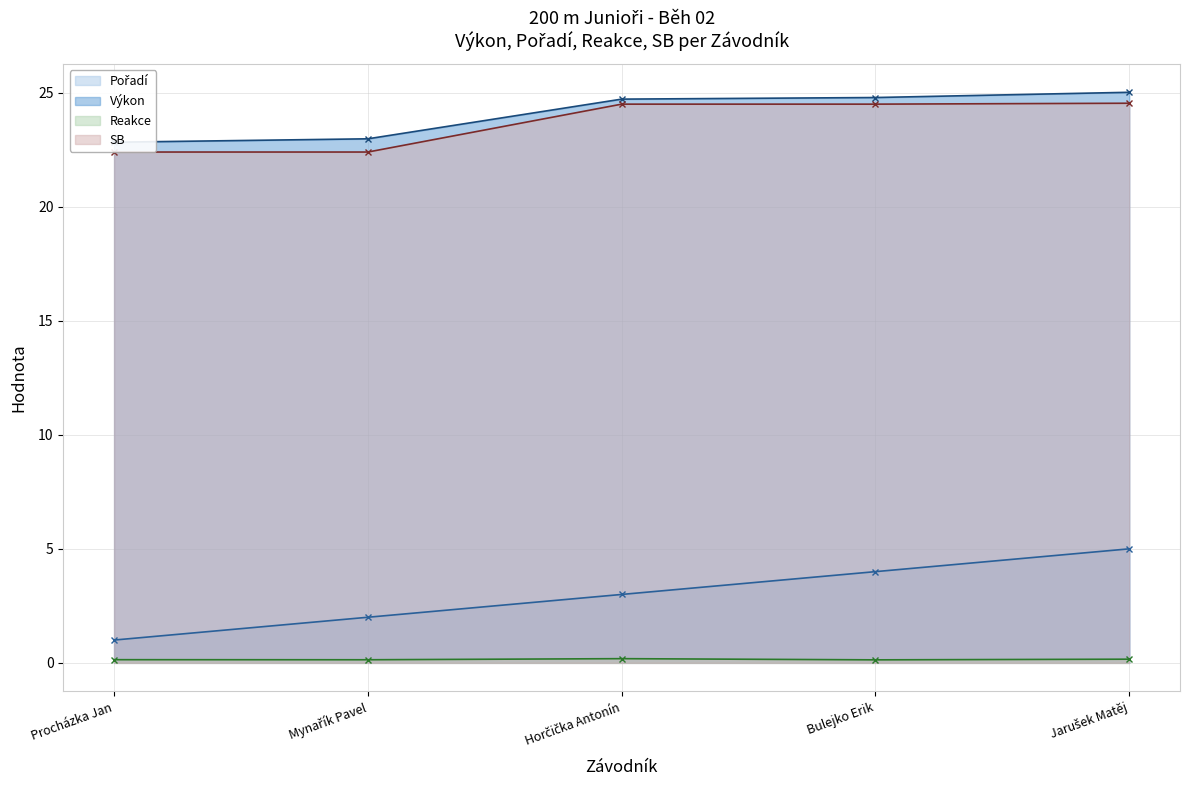

Between Jarušek Matěj and Horčička Antonín, which is larger?

Jarušek Matěj